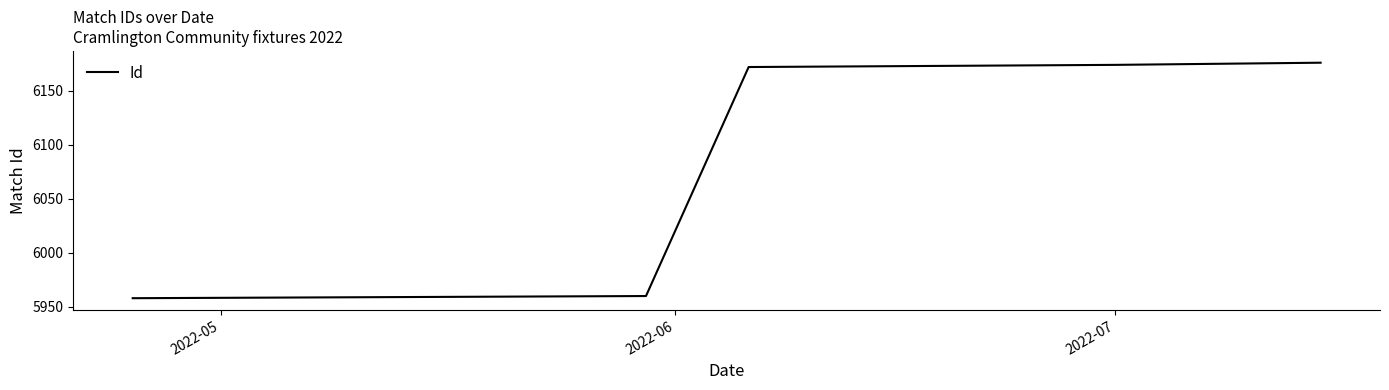

How many values are below 6172?

2